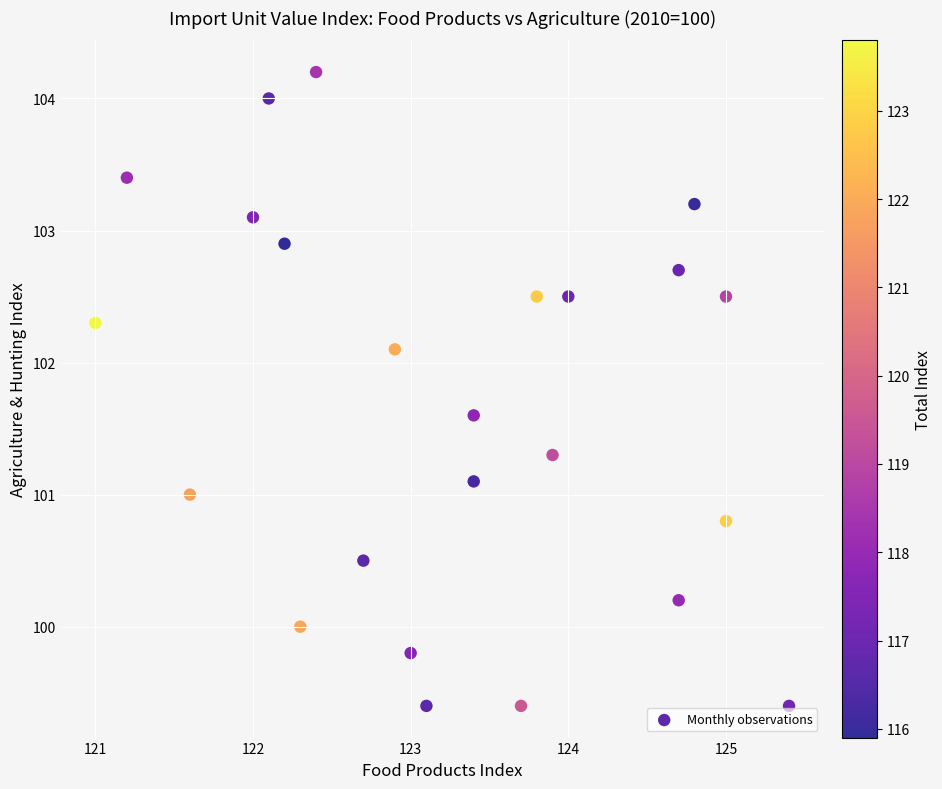

What is the range of Y values (max minus min)?

4.8